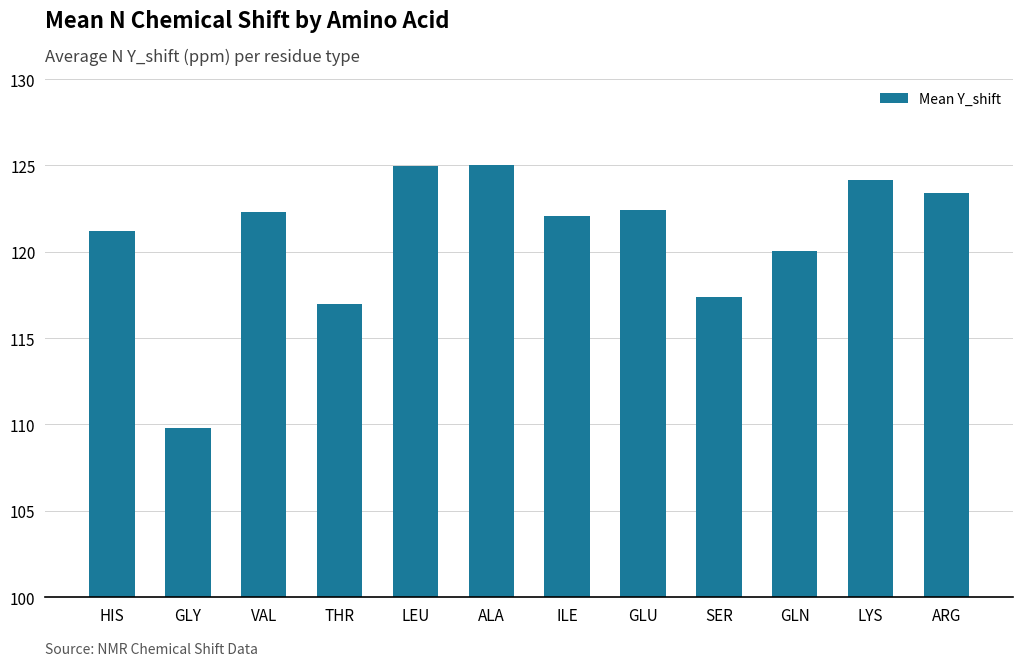

What value does the data have at VAL?

122.3